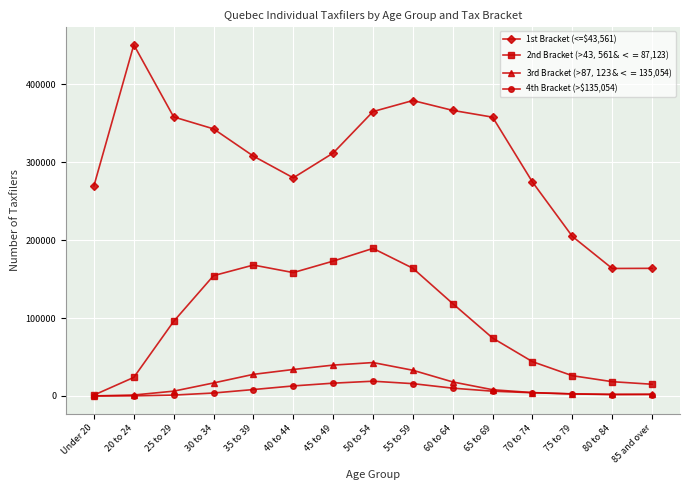

What are all the series names shown in the legend?

1st Bracket (<=$43,561), 2nd Bracket (>$43,561 & <=$87,123), 3rd Bracket (>$87,123 & <=$135,054), 4th Bracket (>$135,054)